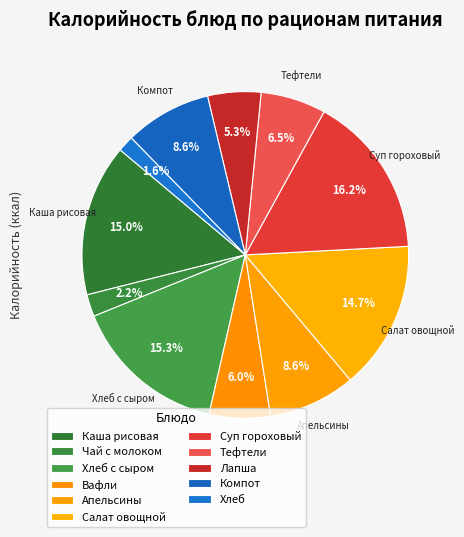

Is it true that Каша рисовая is 1% of the pie?

False